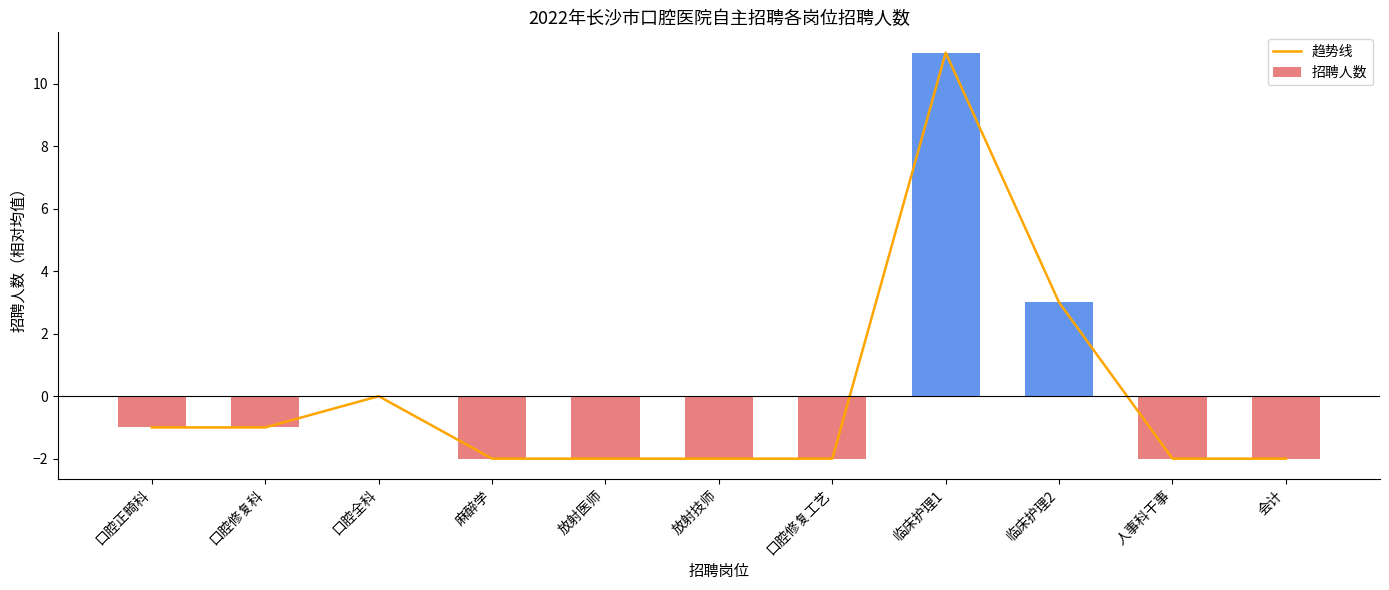

At which category does the chart reach its peak across all series?

临床护理1